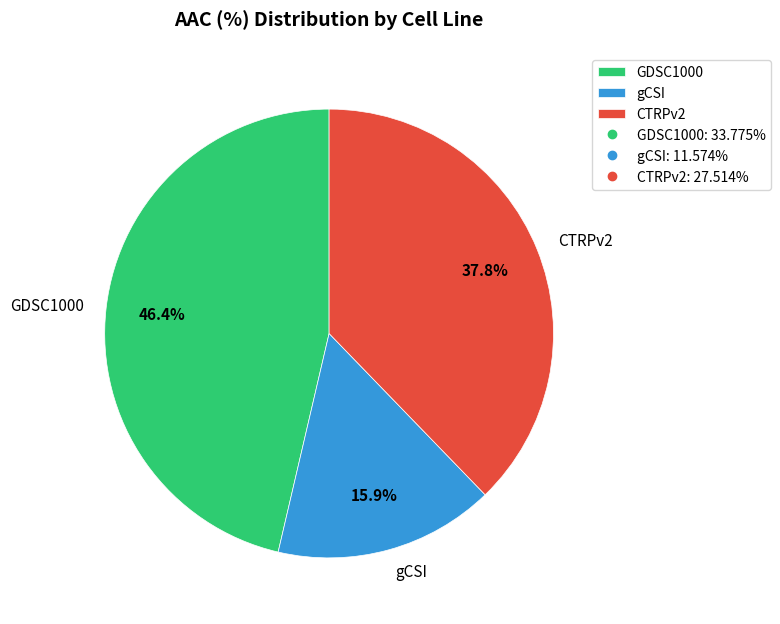

Is it true that gCSI is 24% of the pie?

False